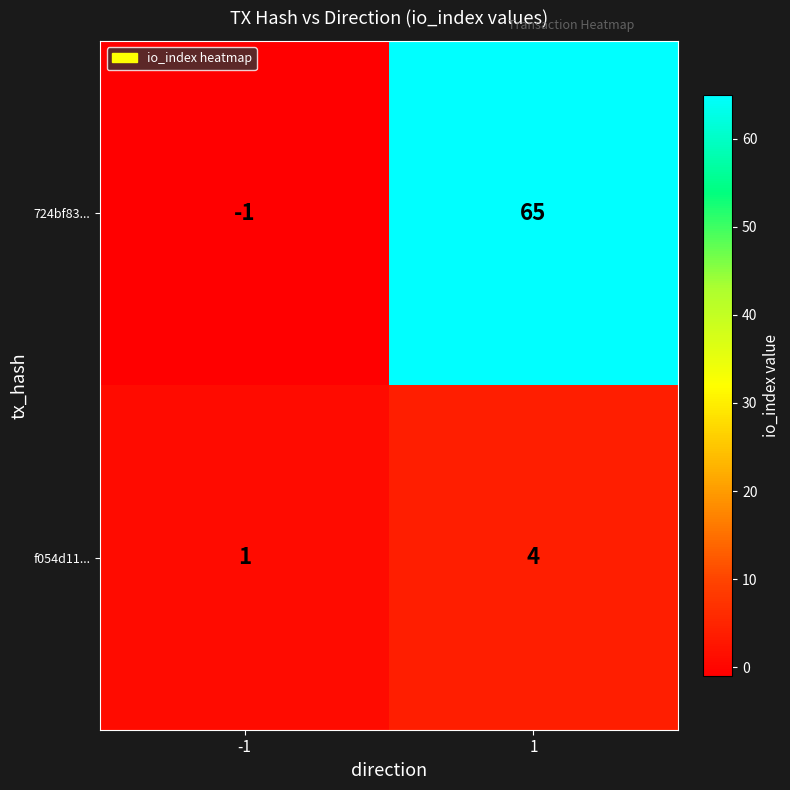

What value does the 724bf83... series have at 1, to the nearest 5?

65